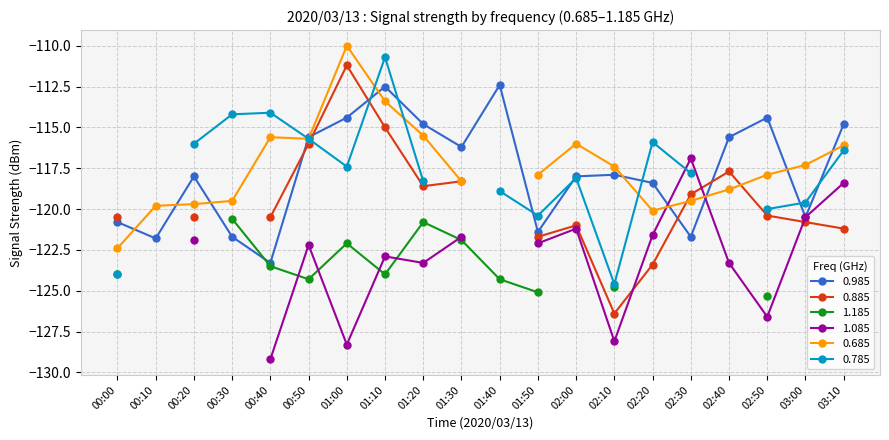

Is it true that 0.985 equals -118.0 at 02:00?

True